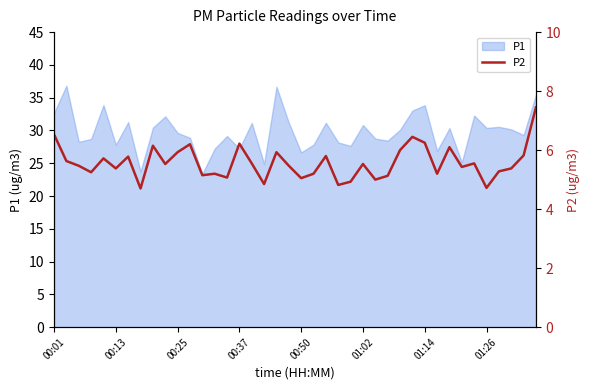

What is the highest value of the P1 series?

36.8